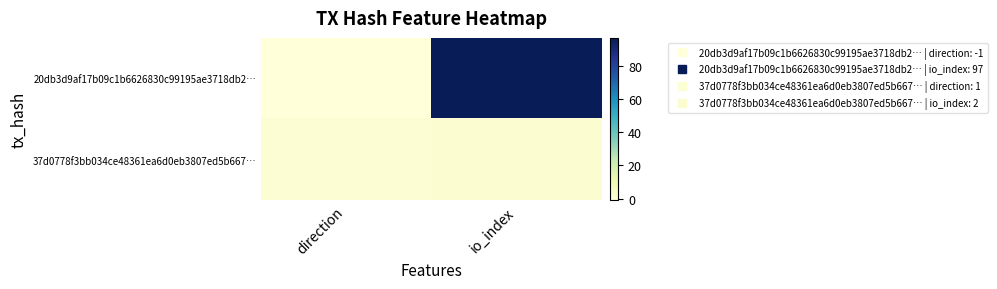

At how many categories does at least one series exceed 56?

1